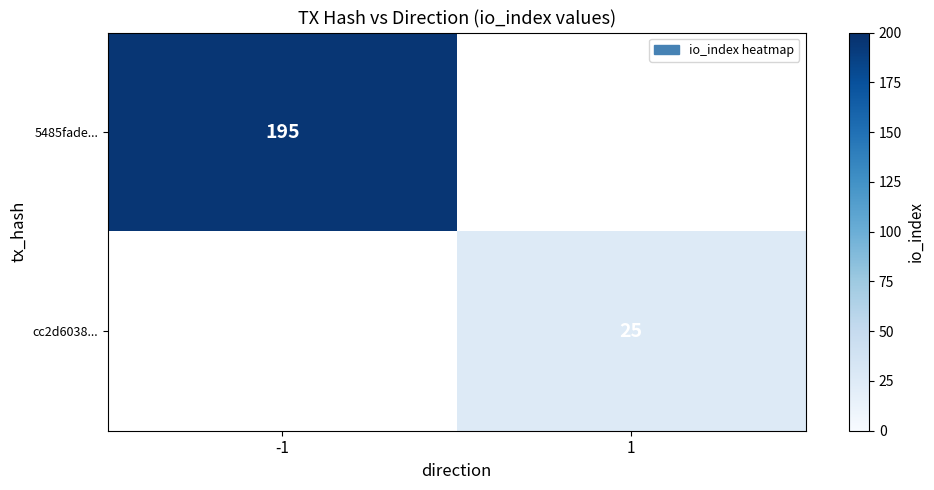

At how many categories does at least one series exceed 40?

1